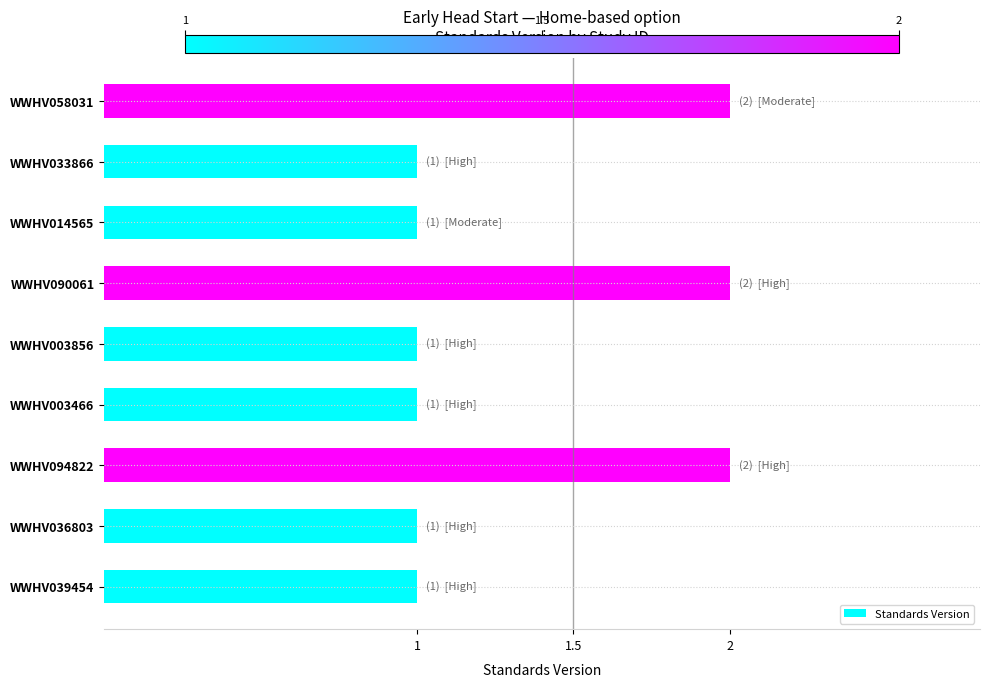

Reading top to bottom, what are all the values shown in this chart?

WWHV058031=2	WWHV033866=1	WWHV014565=1	WWHV090061=2	WWHV003856=1	WWHV003466=1	WWHV094822=2	WWHV036803=1	WWHV039454=1